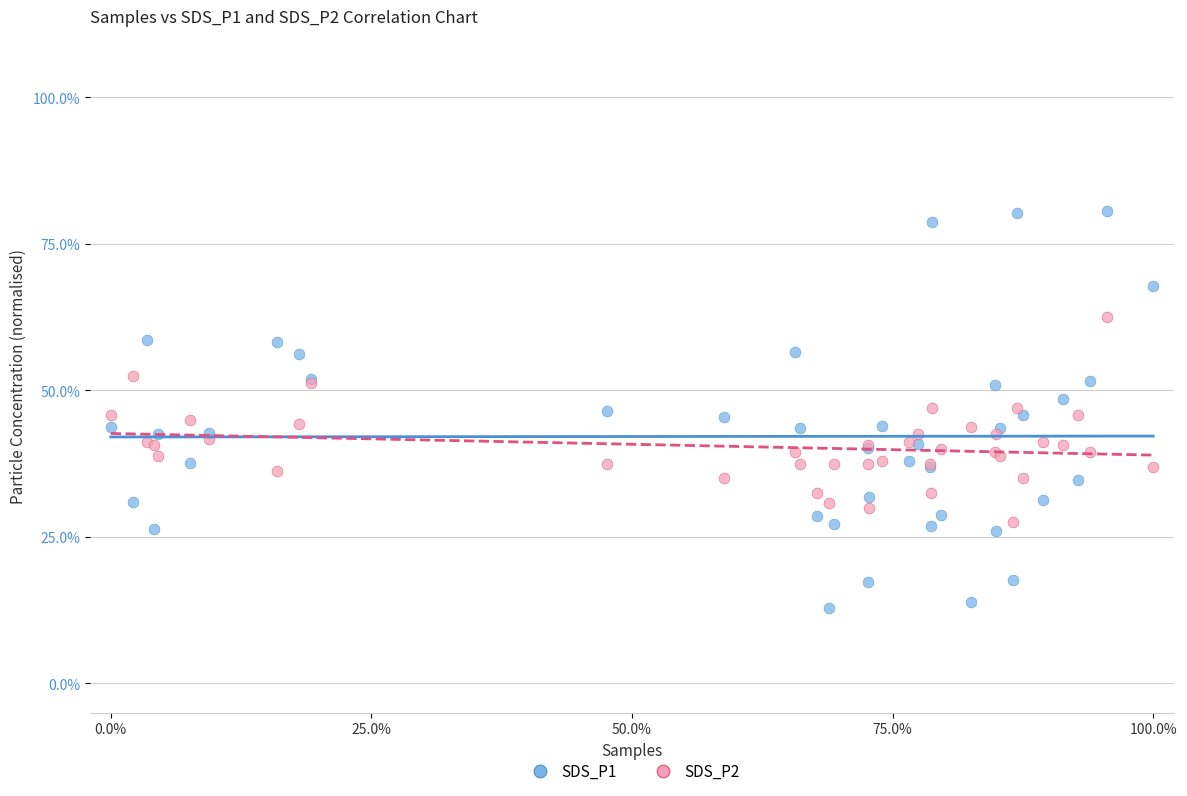

What are all the series names shown in the legend?

SDS_P1, SDS_P2